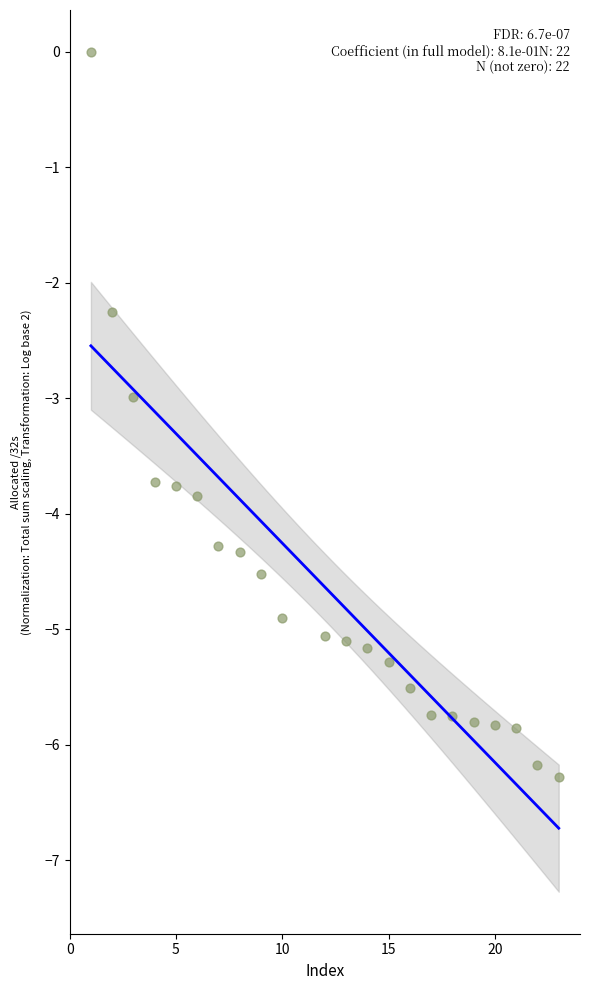

What is the range of X values (max minus min)?

22.0